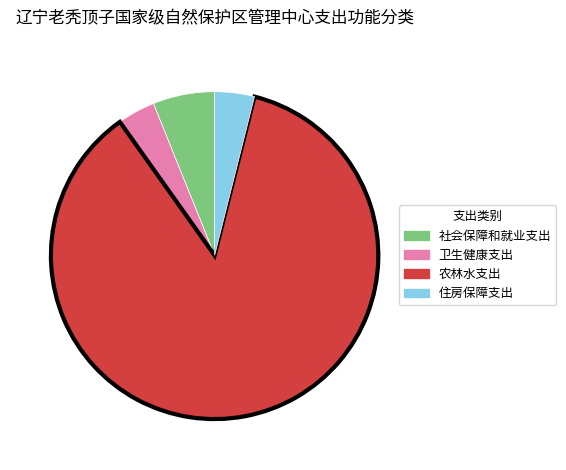

Which category has the biggest portion of the pie?

农林水支出